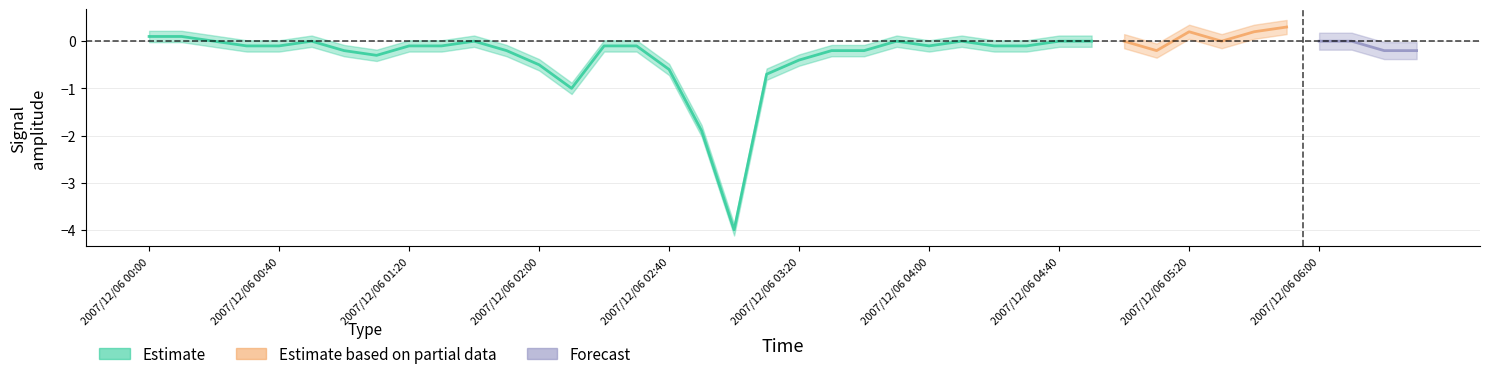

How many lines are shown in the chart?

3